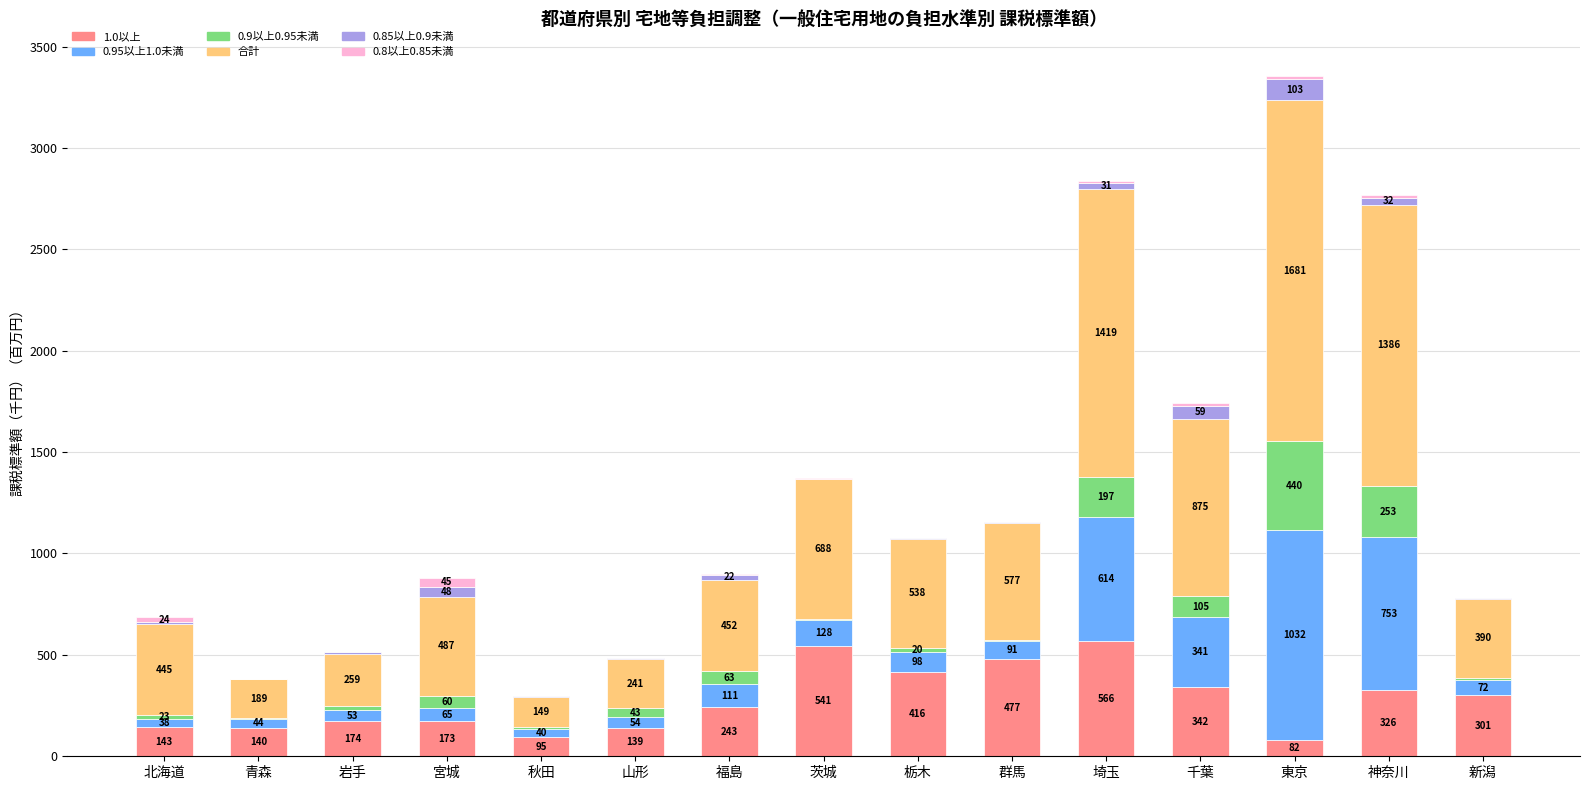

At which category is the sum across all series the highest?

東京